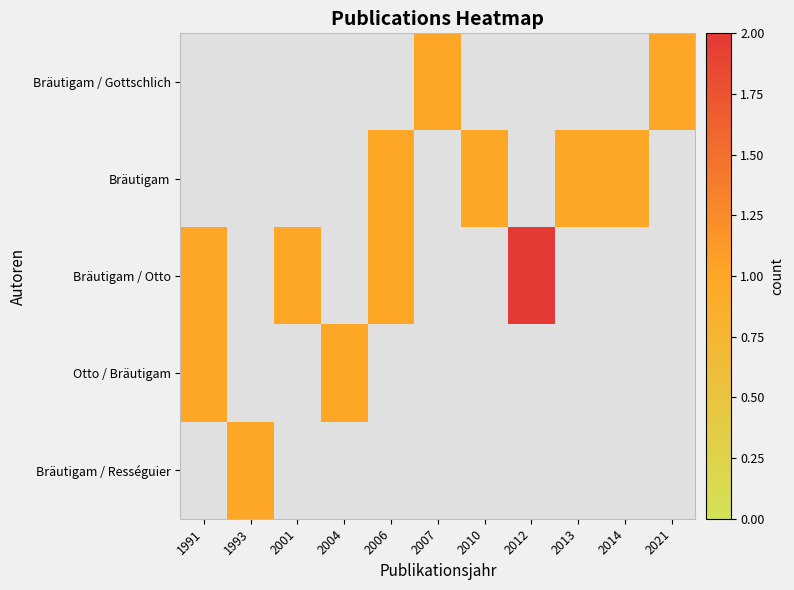

Rank the categories by Bräutigam value from highest to lowest.

1991, 1993, 2001, 2004, 2006, 2007, 2010, 2012, 2013, 2014, 2021